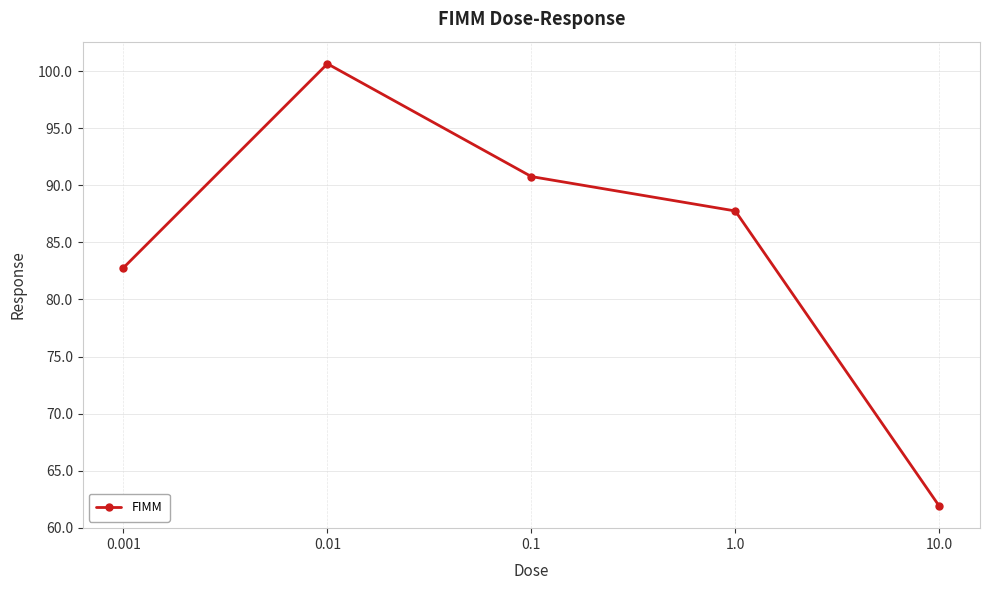

The value at 0.1 is 90.8. True or false?

True